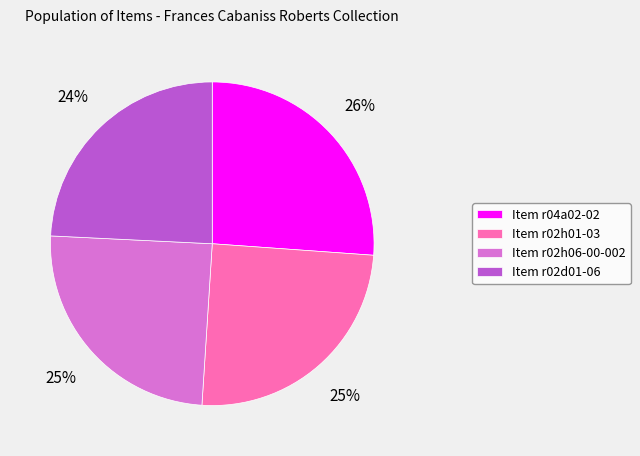

To the nearest percent, what is the average slice percentage?

25%